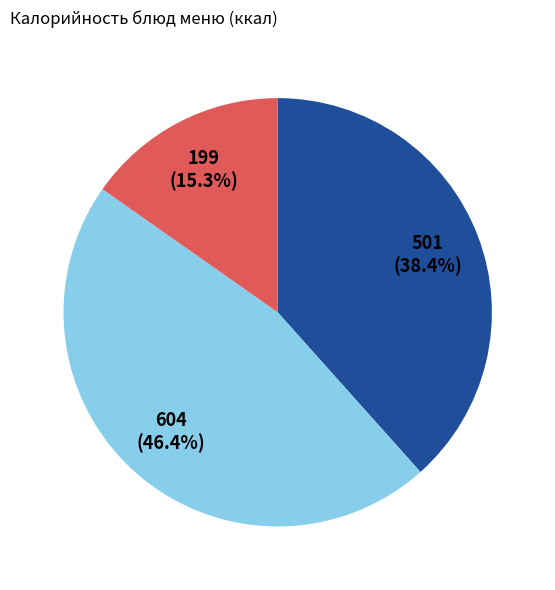

Is there any slice that represents more than half of the pie?

No